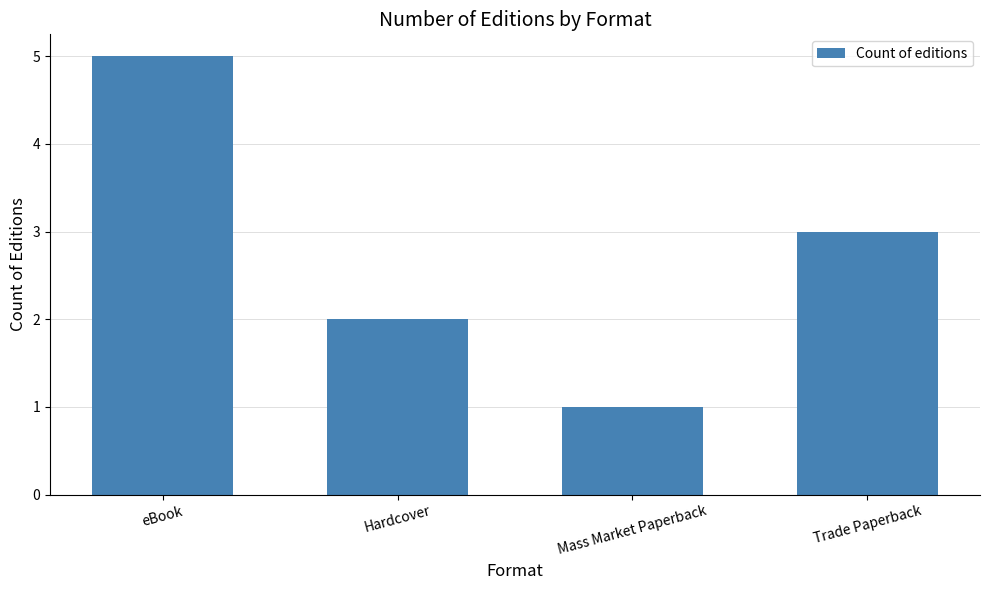

Is it true that the value at eBook is 8?

False